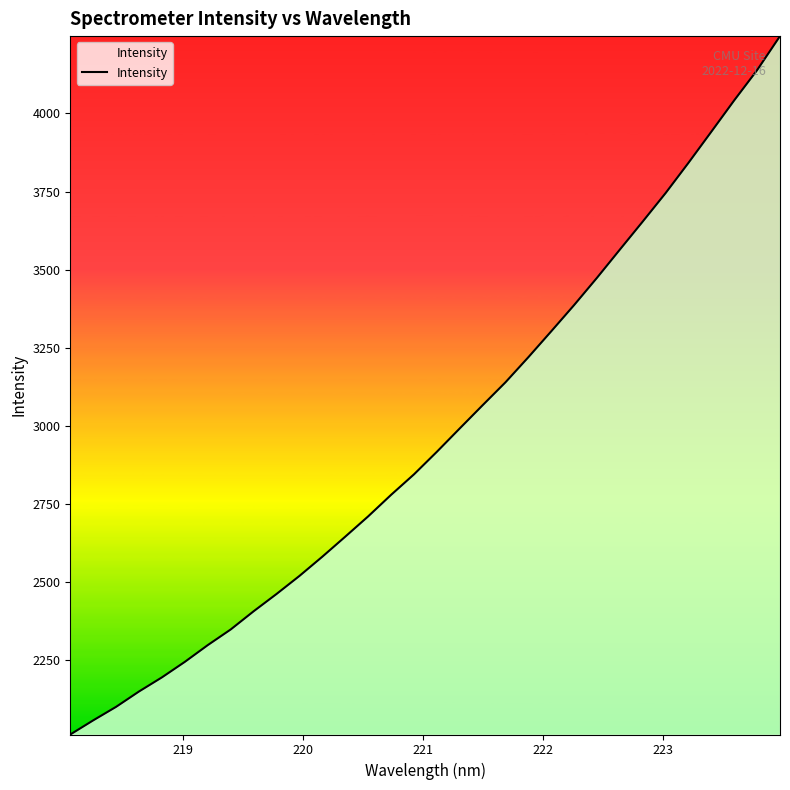

How many lines are shown in the chart?

1